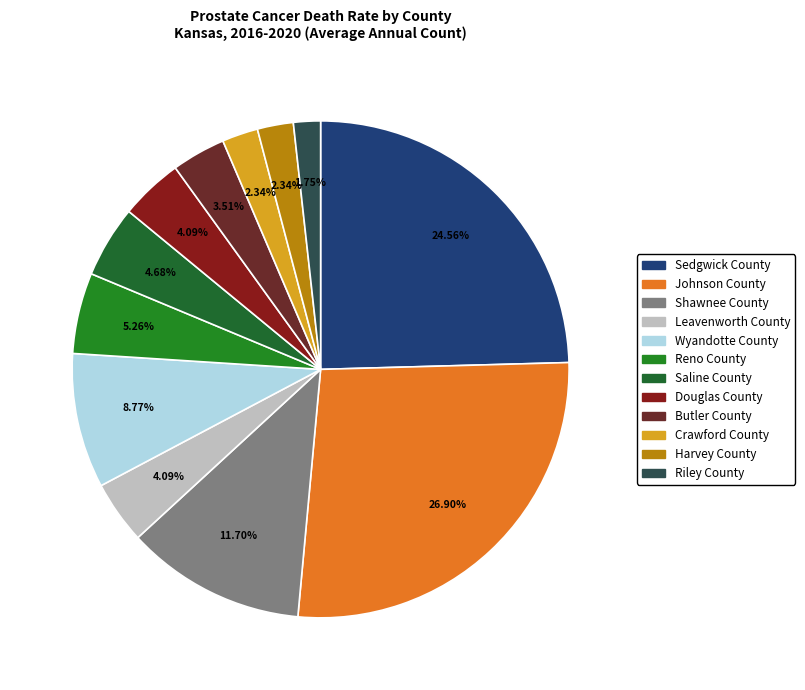

Which slice is the smallest?

Riley County